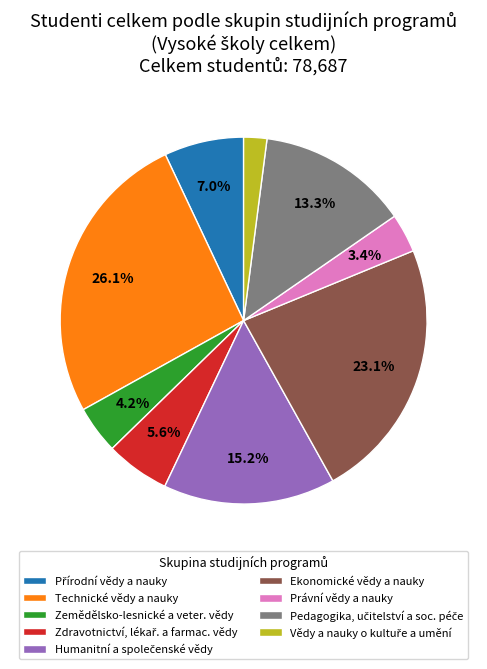

How many slices are in this pie chart?

9